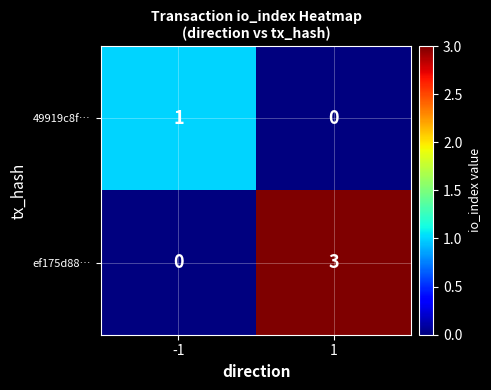

The 49919c8f… series shows 0 at 1. True or false?

True